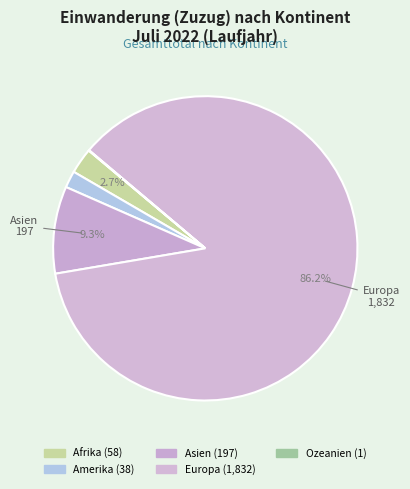

Is it true that Afrika is 1% of the pie?

False